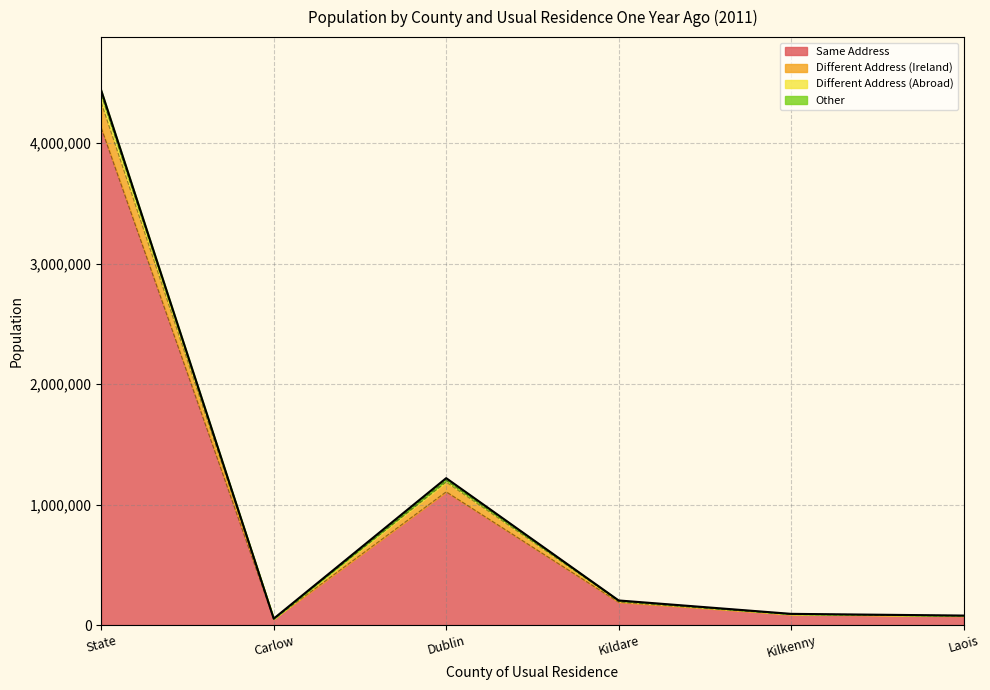

Rank the categories by Different Address (Abroad) value from highest to lowest.

State, Dublin, Kildare, Kilkenny, Laois, Carlow